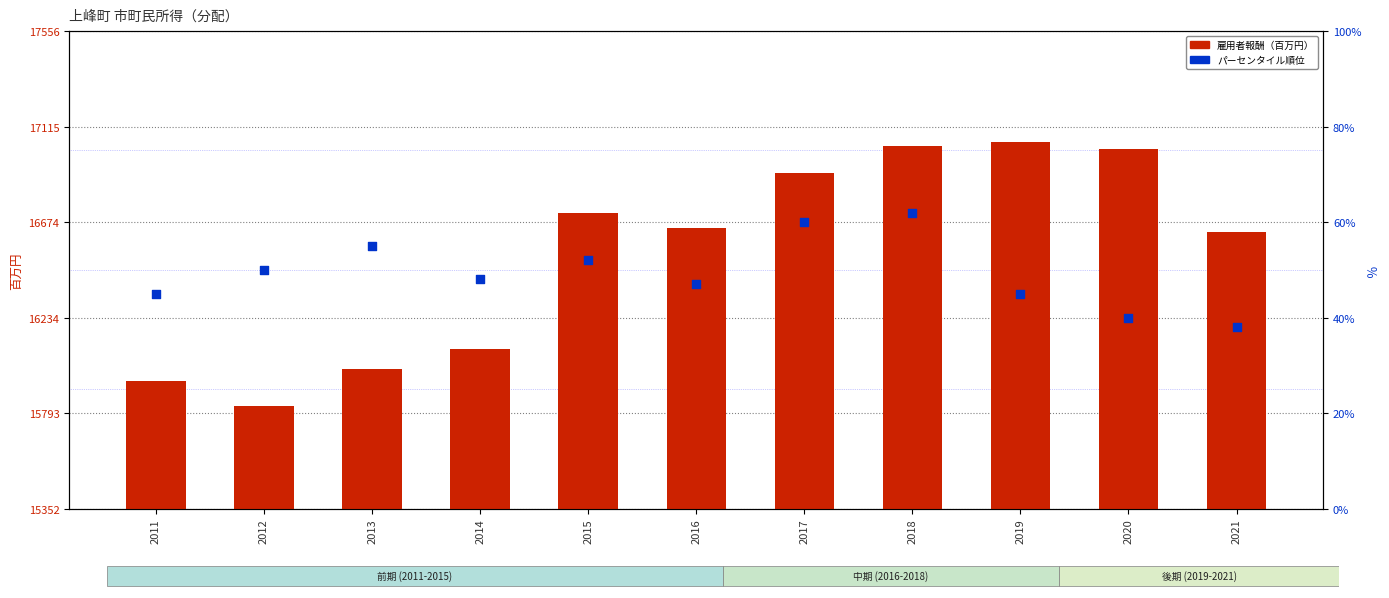

Is the value of 雇用者報酬（百万円） at 2019 greater than the value of パーセンタイル順位 at 2014?

Yes